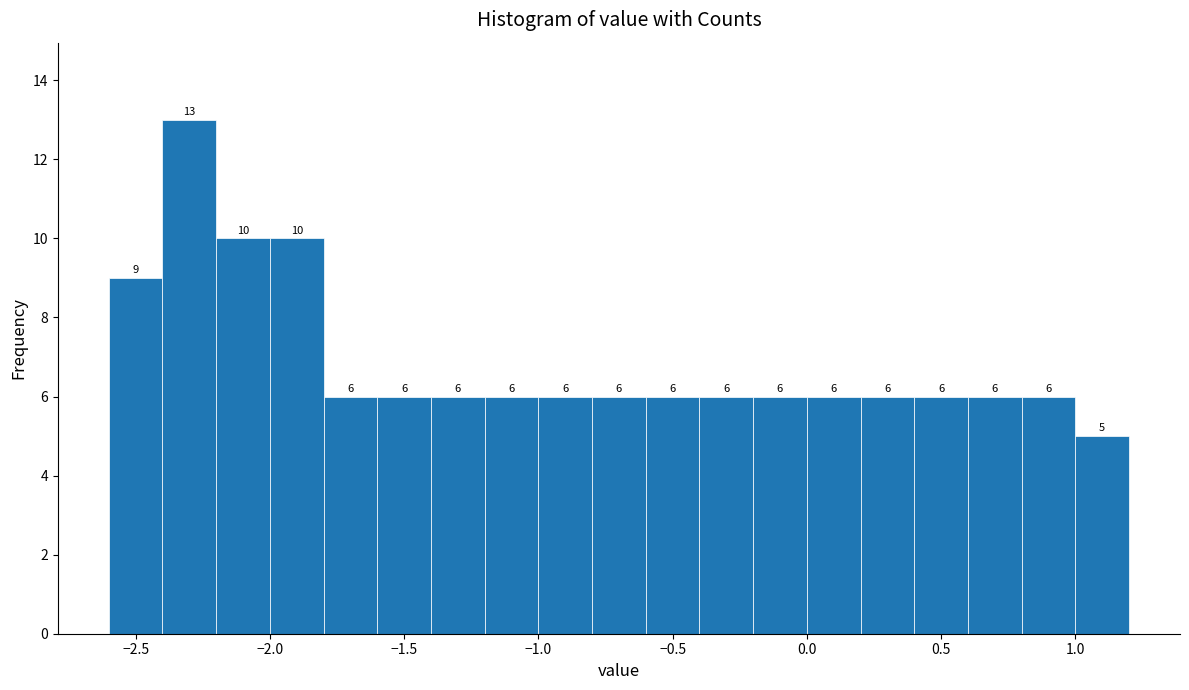

Reading left to right, list every bar in this chart as the range it spans on the x-axis followed by its height.

-2.6 to -2.4: 9
-2.4 to -2.2: 13
-2.2 to -2.0: 10
-2.0 to -1.8: 10
-1.8 to -1.6: 6
-1.6 to -1.4: 6
-1.4 to -1.2: 6
-1.2 to -1.0: 6
-1.0 to -0.8: 6
-0.8 to -0.6: 6
-0.6 to -0.4: 6
-0.4 to -0.2: 6
-0.2 to 0.0: 6
0.0 to 0.2: 6
0.2 to 0.4: 6
0.4 to 0.6: 6
0.6 to 0.8: 6
0.8 to 1.0: 6
1.0 to 1.2: 5